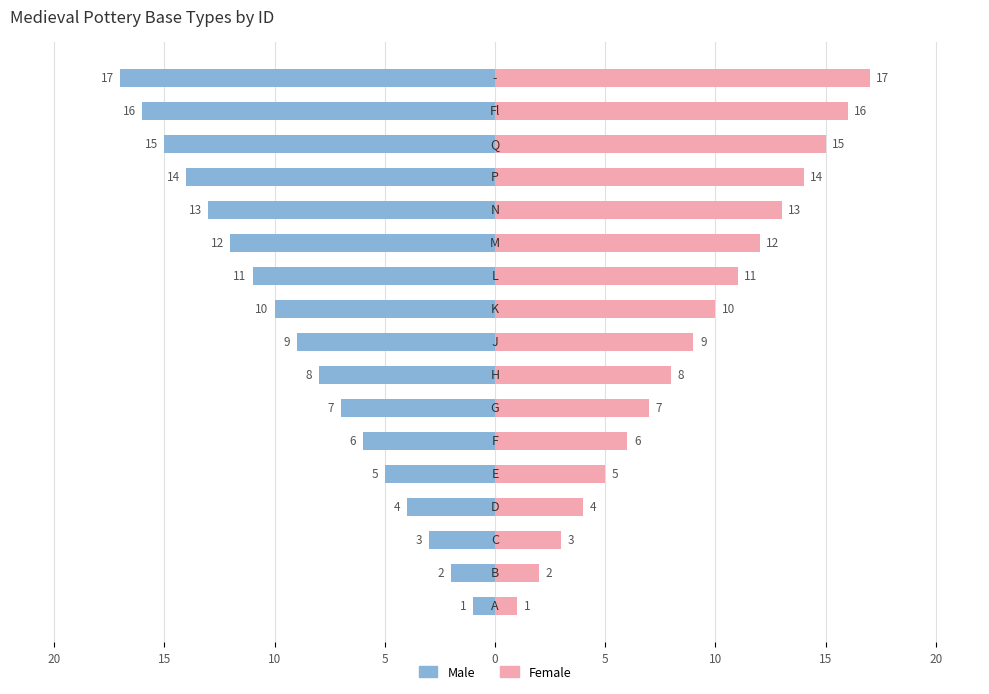

Between 15 and 9, which series saw the biggest shift?

Male